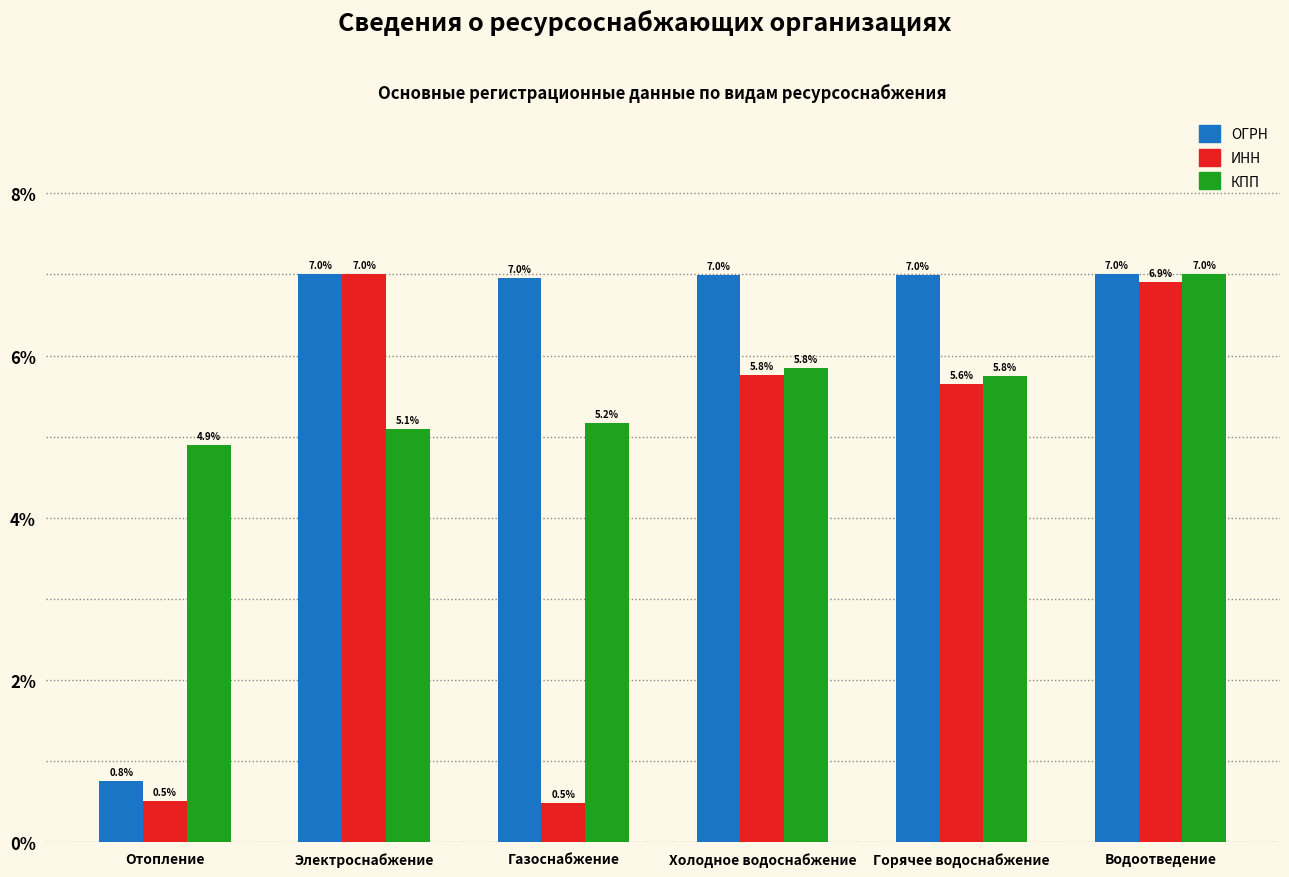

The value of ИНН at Газоснабжение is 0.5. True or false?

True